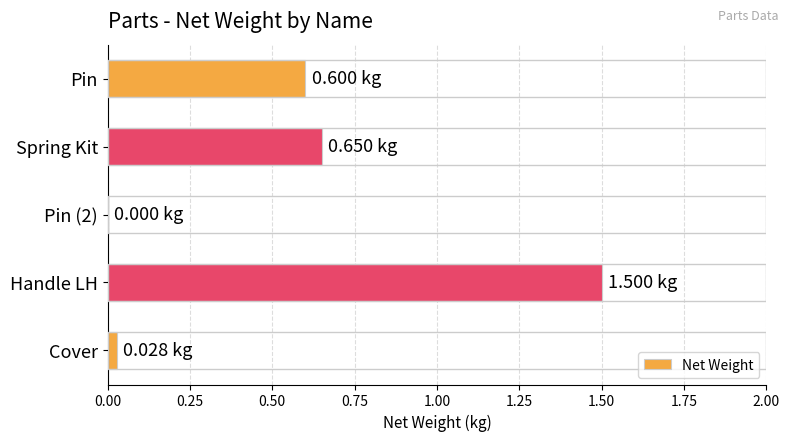

Which category has the highest value across all series?

Handle LH